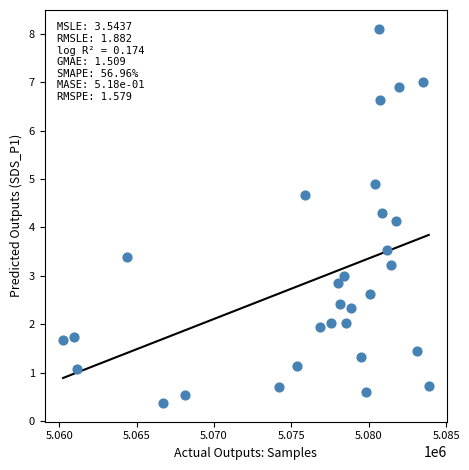

What is the range of Y values (max minus min)?

7.7